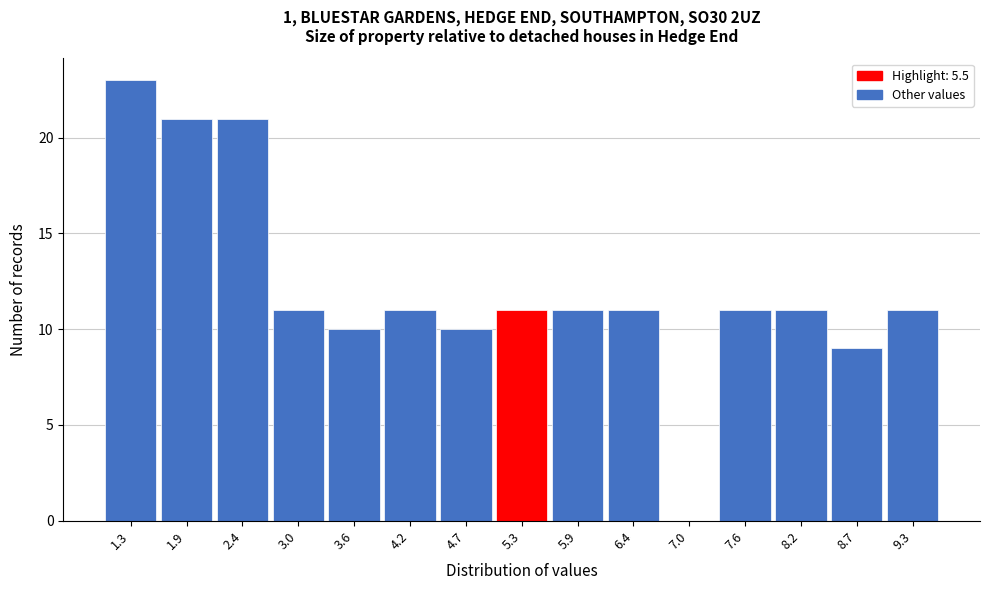

Over which range of the x-axis is the bar tallest?

1.0 to 1.6